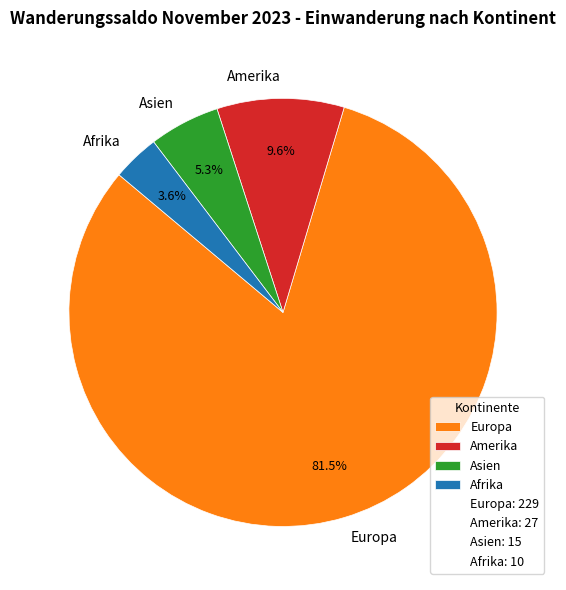

How many segments does this pie chart have?

4